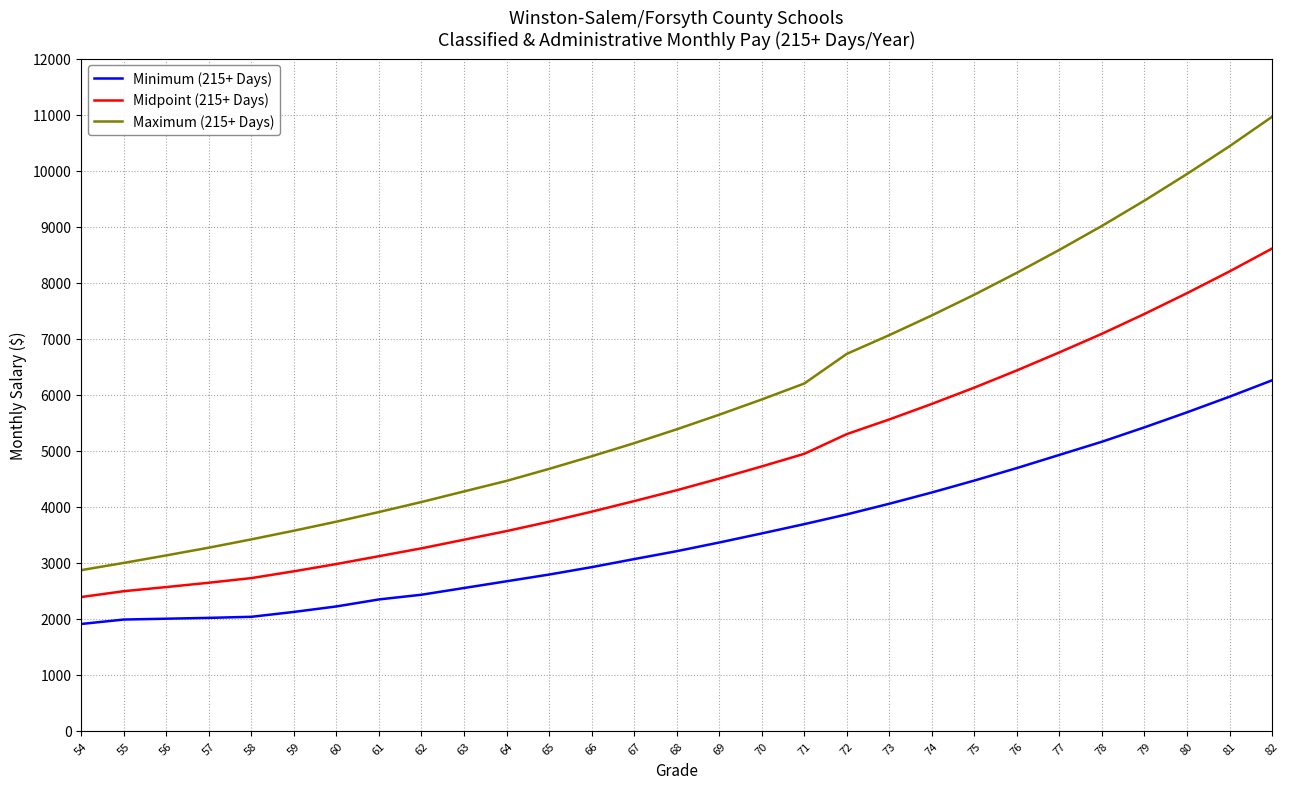

At which category is the sum across all series the highest?

82